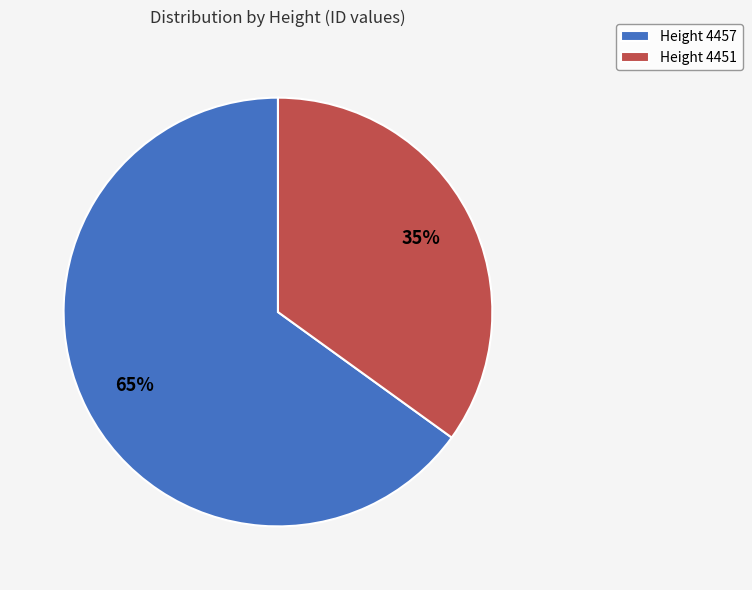

What percentage is the Height 4457 slice, to the nearest percent?

65%